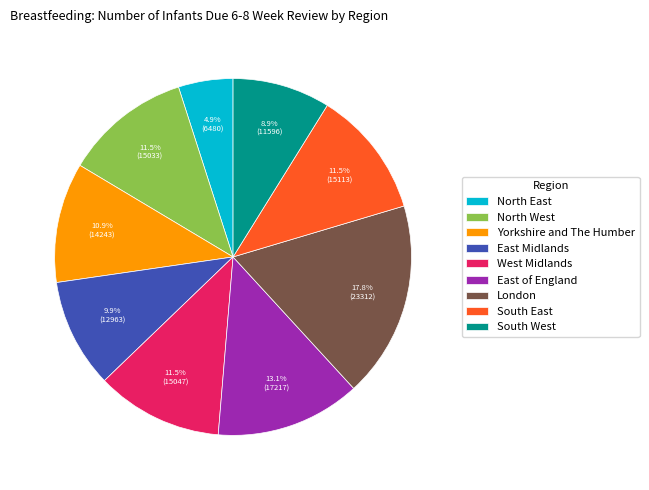

What is the smallest slice in the pie chart?

North East